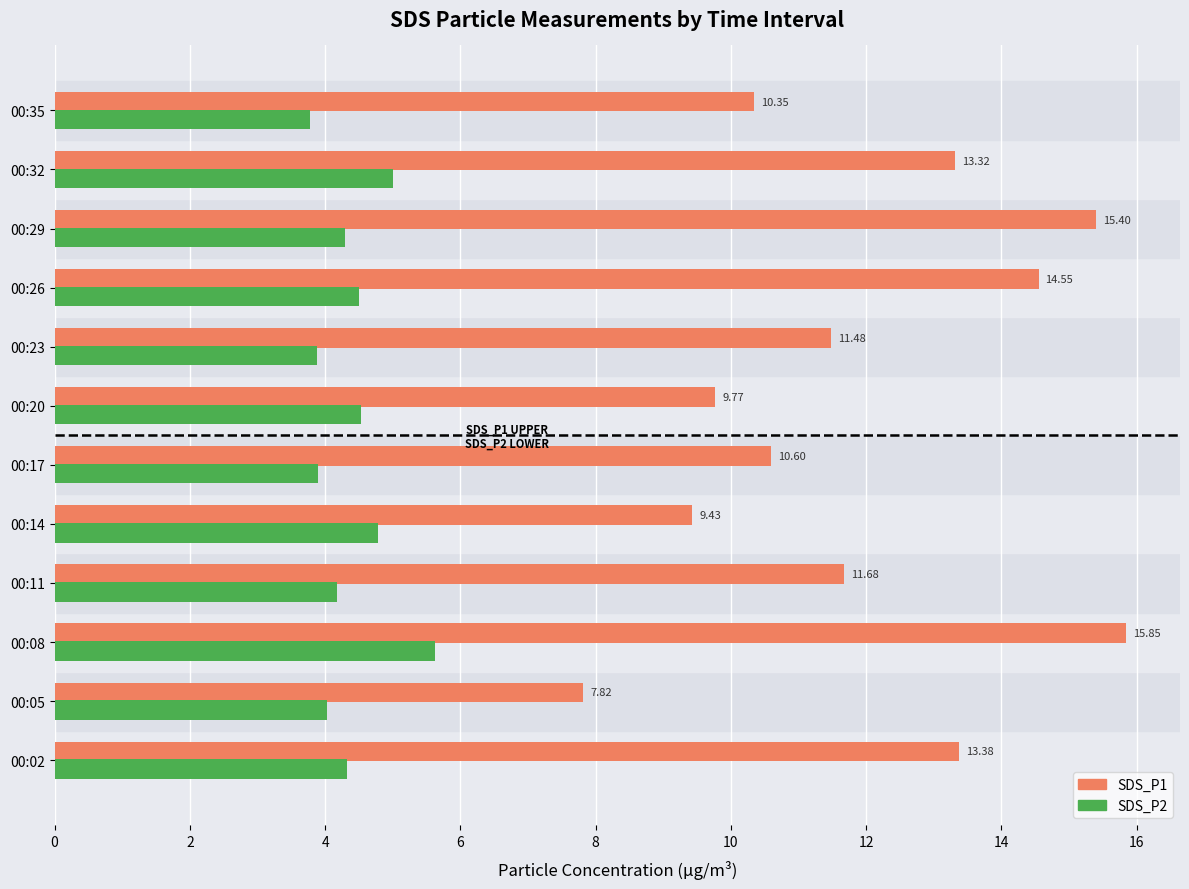

What are all the series names shown in the legend?

SDS_P1, SDS_P2